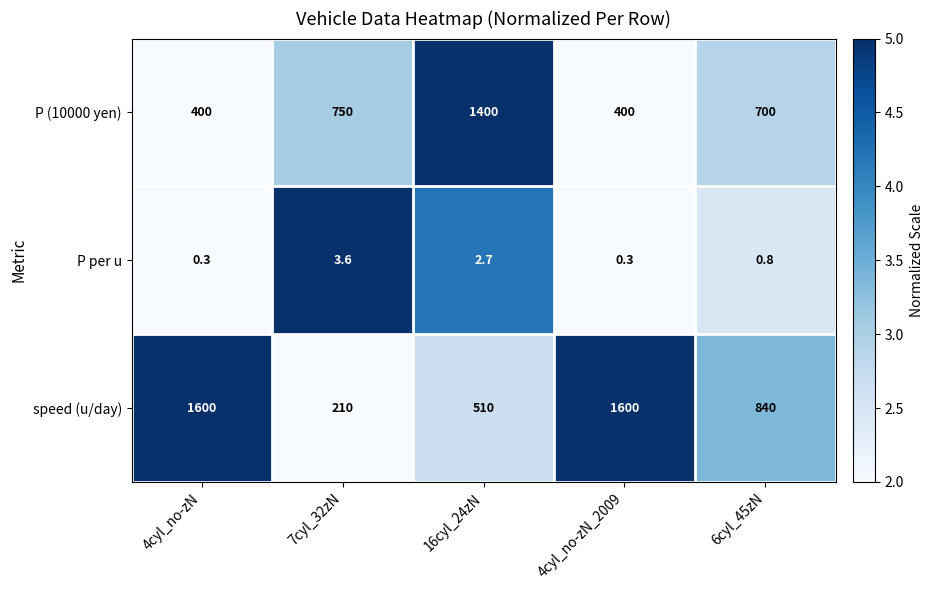

How many speed (u/day) values are between 510 and 1600?

4